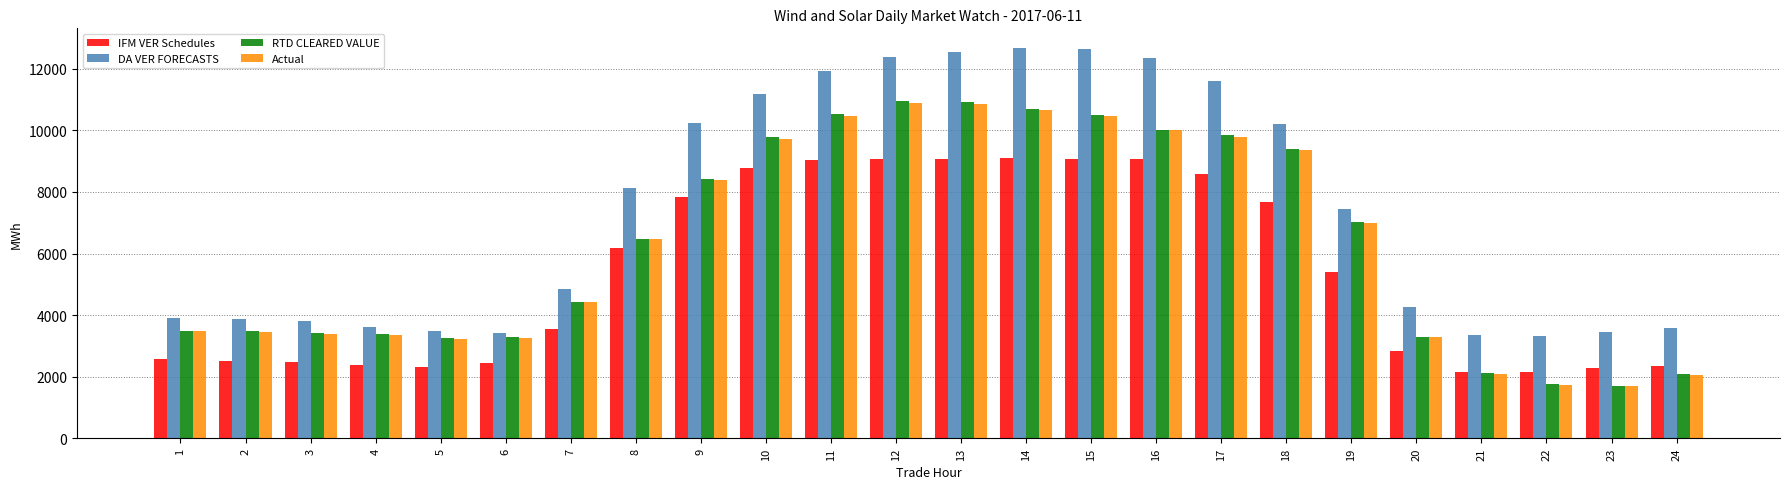

What is the difference between the RTD CLEARED VALUE values at 6 and 13?

7647.0